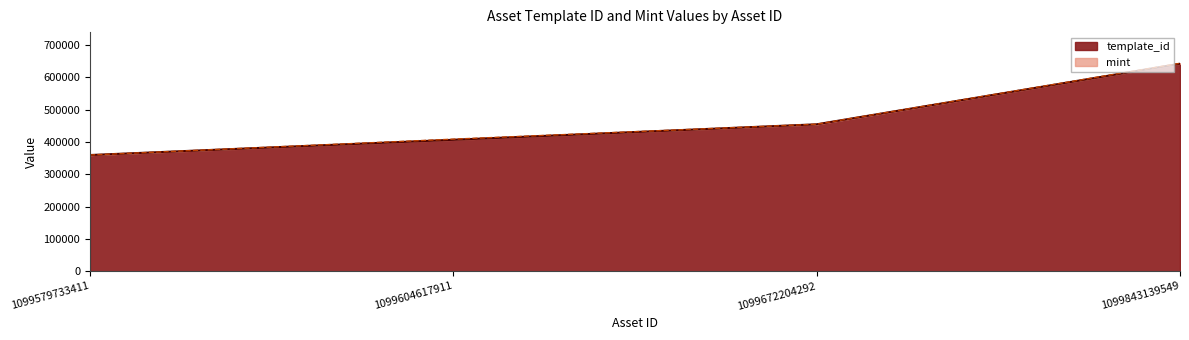

What is the greatest value displayed?

642581